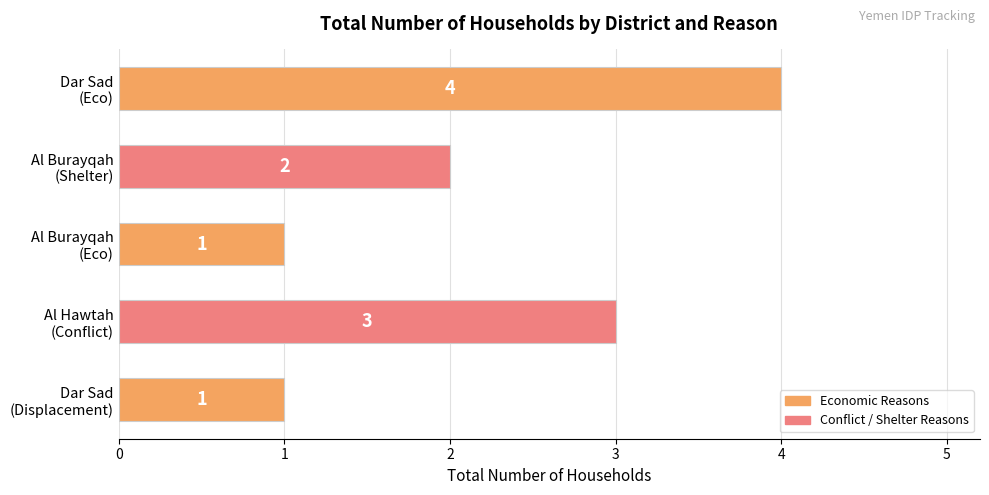

What is the difference between the second highest and minimum values?

2